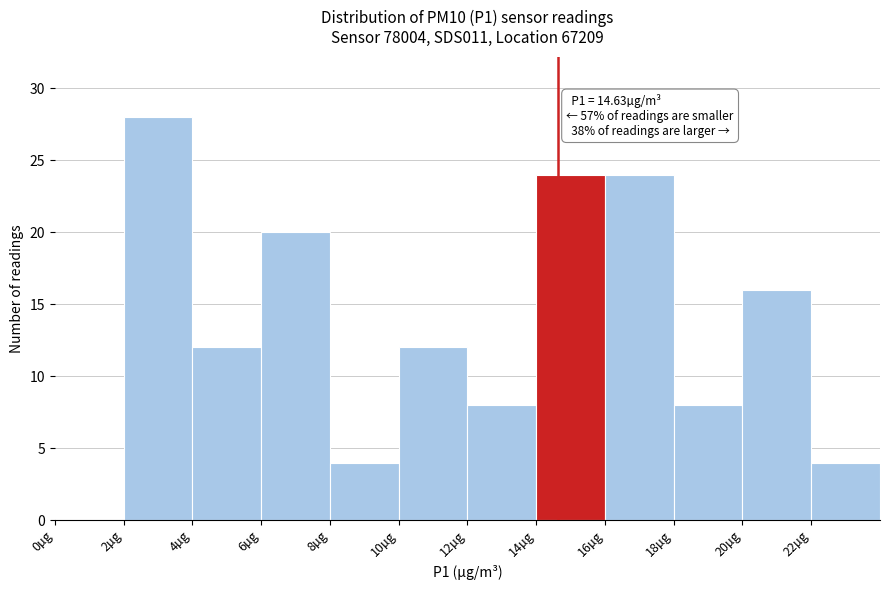

Over which range of the x-axis is the bar tallest?

2 to 4